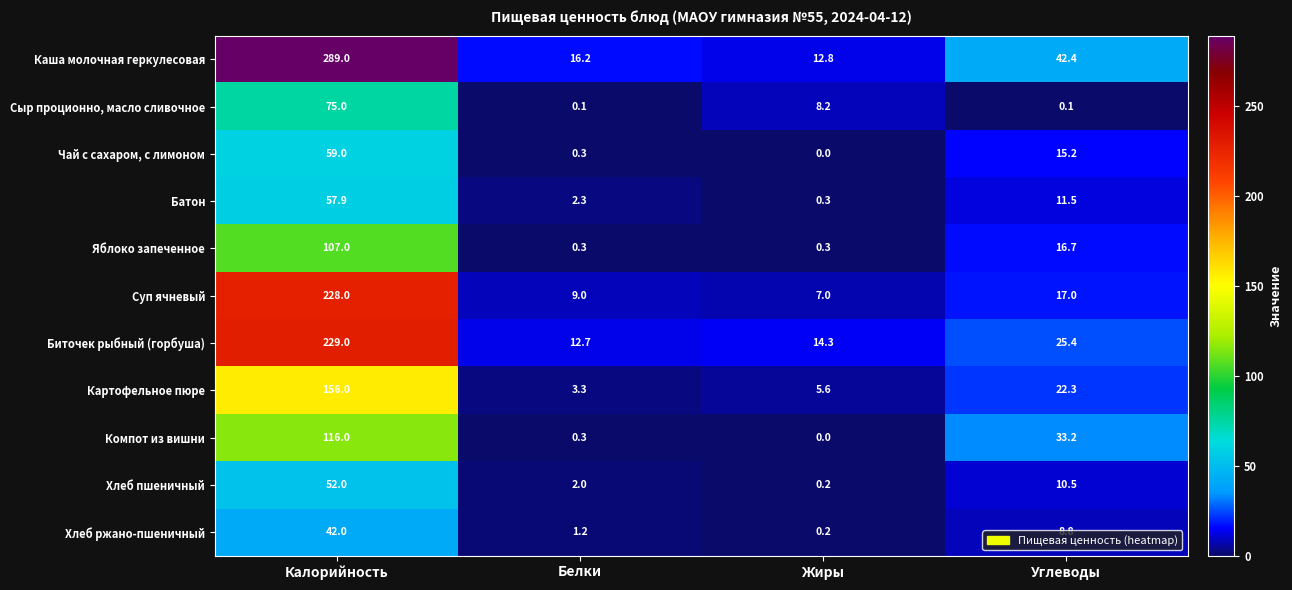

How many data points does each series have?

4